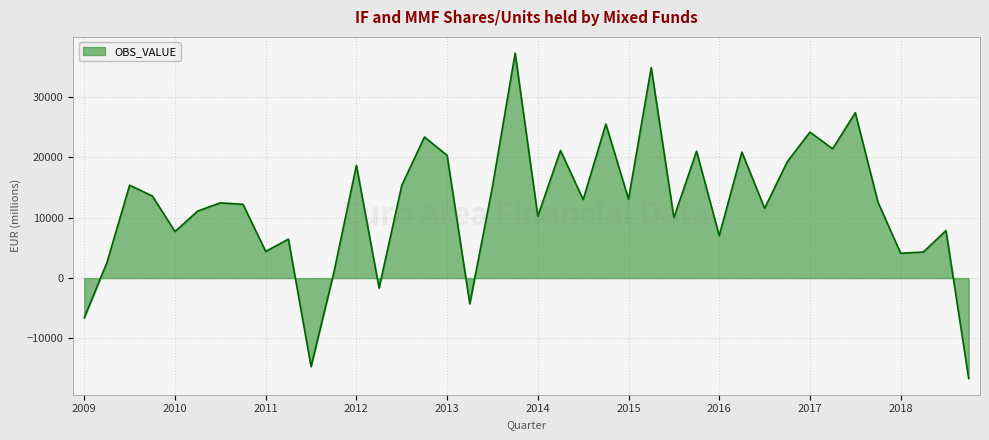

What is the greatest value displayed?

37253.2